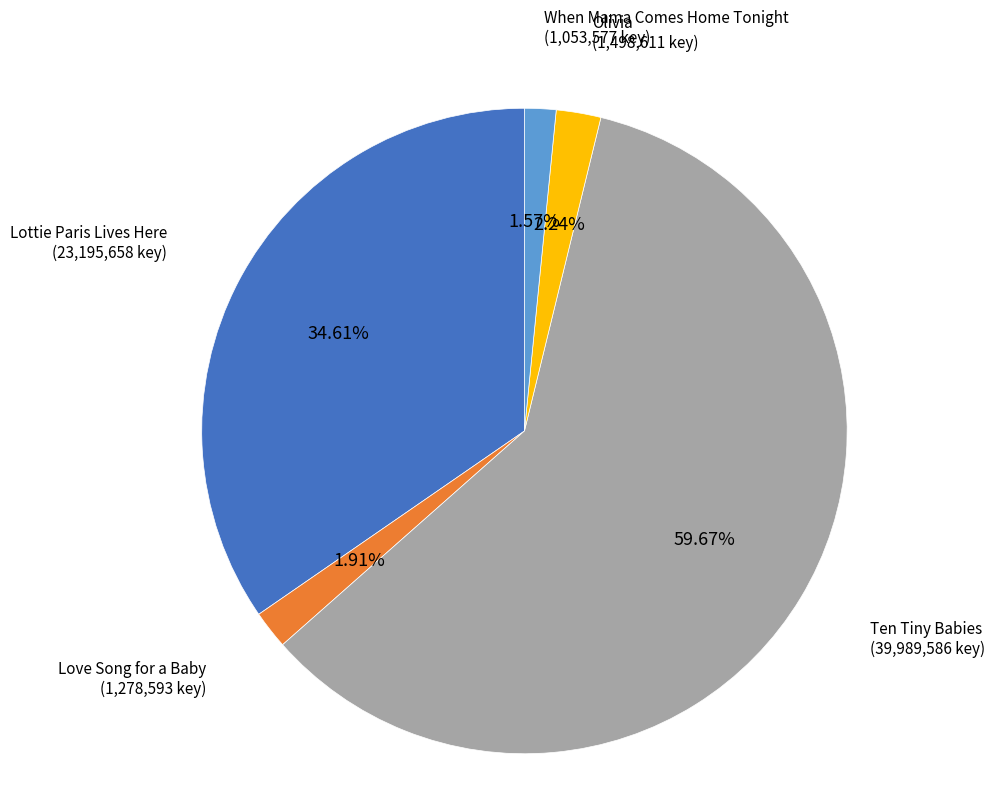

What is the largest slice in the pie chart?

Ten Tiny Babies